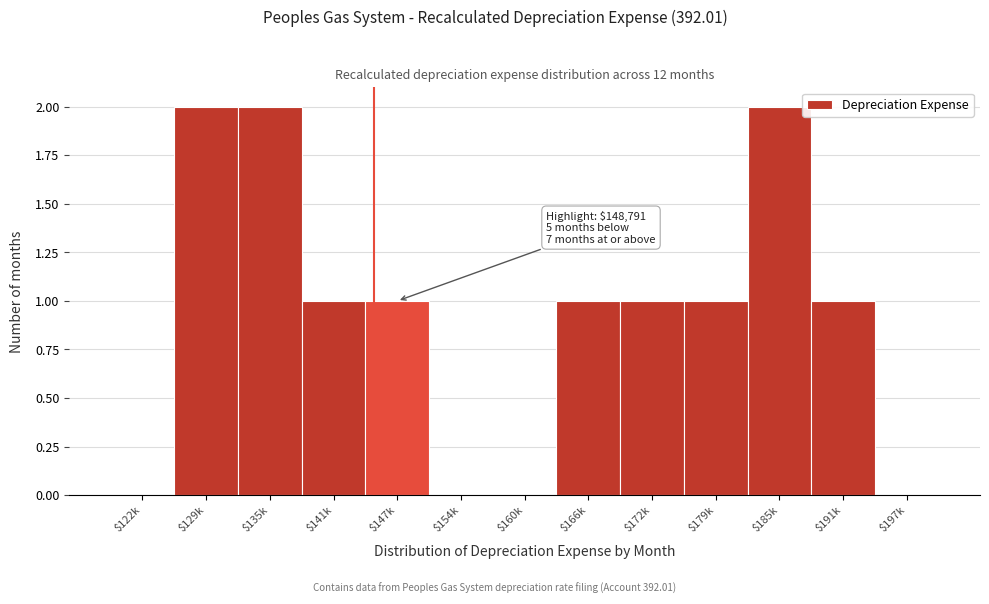

What is the sum of all values?

12